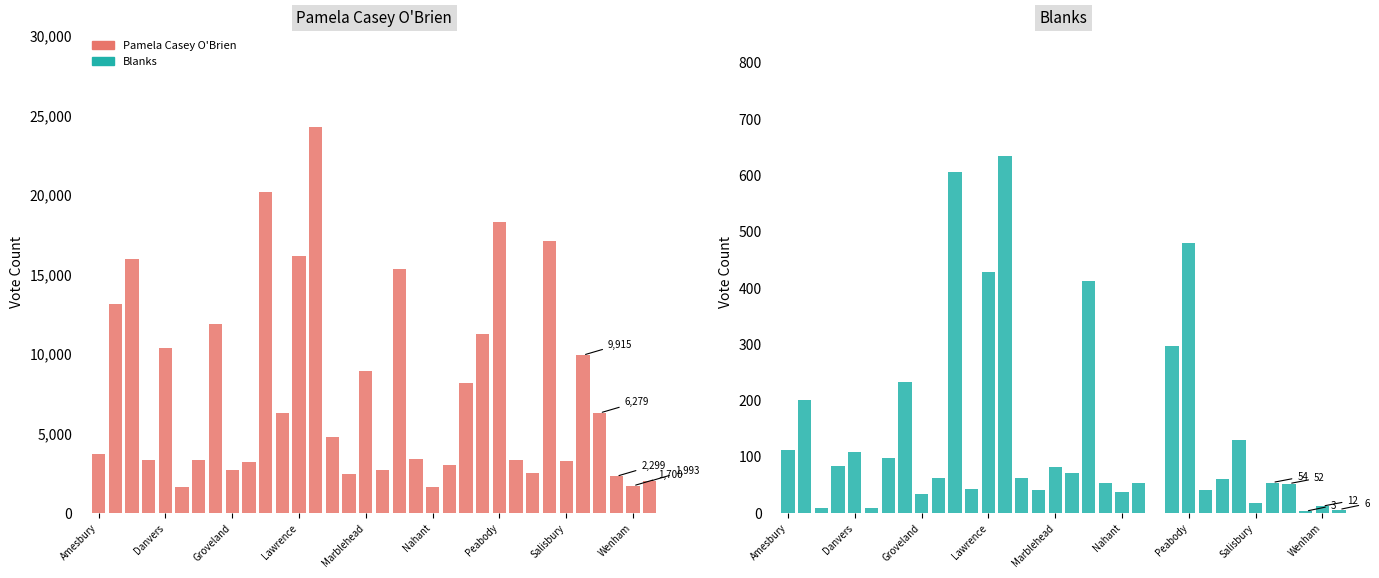

How many bars are there in total?

68